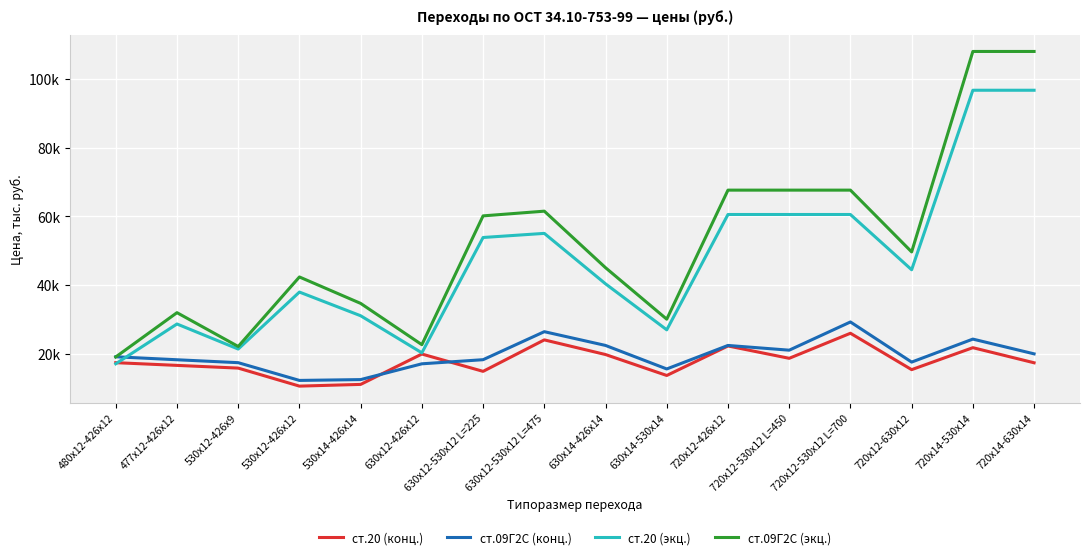

Reading left to right, what are all the values shown in this chart?

ст.20 (конц.): 480х12-426х12=17.3	477х12-426х12=16.5	530х12-426х9=15.8	530х12-426х12=10.5	530х14-426х14=11.0	630х12-426х12=19.9	630х12-530х12 L=225=14.8	630х12-530х12 L=475=24.0	630х14-426х14=19.7	630х14-530х14=13.6	720х12-426х12=22.2	720х12-530х12 L=450=18.6	720х12-530х12 L=700=25.9	720х12-630х12=15.3	720х14-530х14=21.7	720х14-630х14=17.3
ст.09Г2С (конц.): 480х12-426х12=19.1	477х12-426х12=18.2	530х12-426х9=17.3	530х12-426х12=12.2	530х14-426х14=12.4	630х12-426х12=17.0	630х12-530х12 L=225=18.2	630х12-530х12 L=475=26.4	630х14-426х14=22.4	630х14-530х14=15.5	720х12-426х12=22.4	720х12-530х12 L=450=21.0	720х12-530х12 L=700=29.2	720х12-630х12=17.5	720х14-530х14=24.2	720х14-630х14=19.9
ст.20 (экц.): 480х12-426х12=17.0	477х12-426х12=28.6	530х12-426х9=21.3	530х12-426х12=37.9	530х14-426х14=31.0	630х12-426х12=20.2	630х12-530х12 L=225=53.8	630х12-530х12 L=475=55.0	630х14-426х14=40.3	630х14-530х14=26.9	720х12-426х12=60.5	720х12-530х12 L=450=60.5	720х12-530х12 L=700=60.5	720х12-630х12=44.4	720х14-530х14=96.7	720х14-630х14=96.7
ст.09Г2С (экц.): 480х12-426х12=19.0	477х12-426х12=31.9	530х12-426х9=22.1	530х12-426х12=42.3	530х14-426х14=34.6	630х12-426х12=22.6	630х12-530х12 L=225=60.1	630х12-530х12 L=475=61.5	630х14-426х14=45.0	630х14-530х14=30.0	720х12-426х12=67.6	720х12-530х12 L=450=67.6	720х12-530х12 L=700=67.6	720х12-630х12=49.6	720х14-530х14=108.0	720х14-630х14=108.0